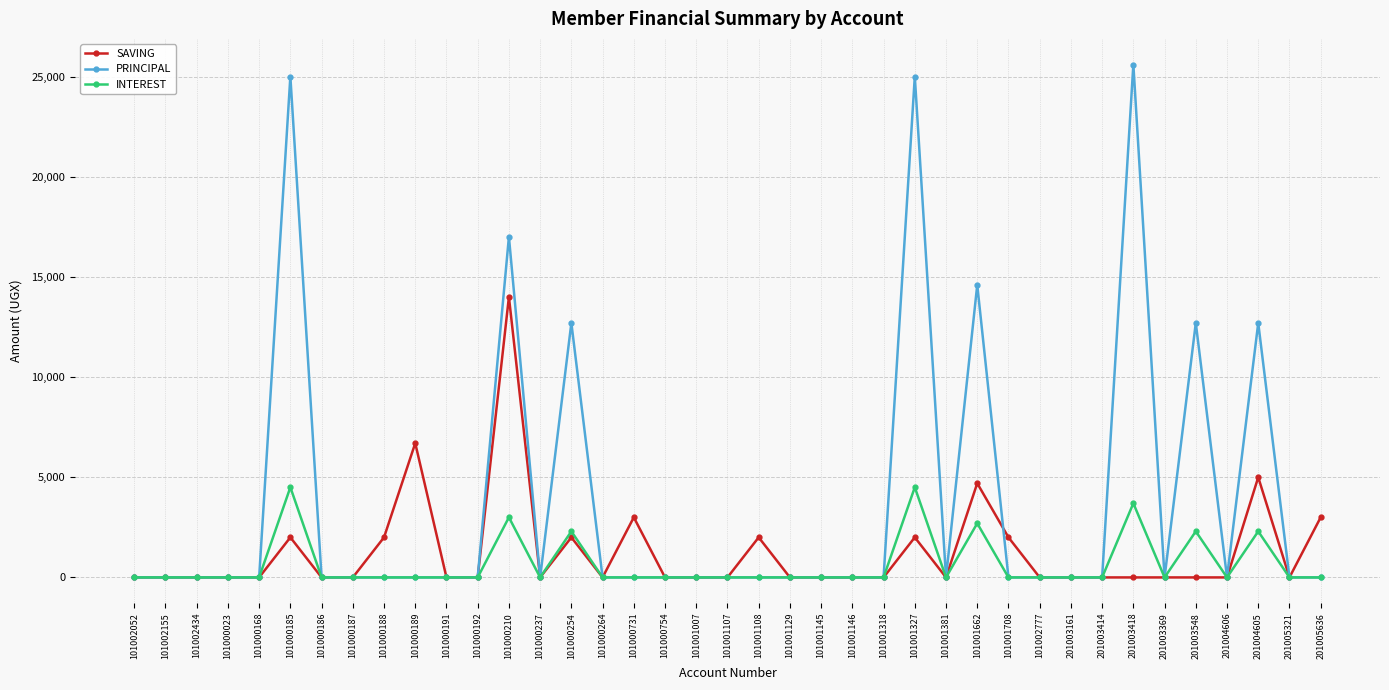

What is the average value of the INTEREST series?

649